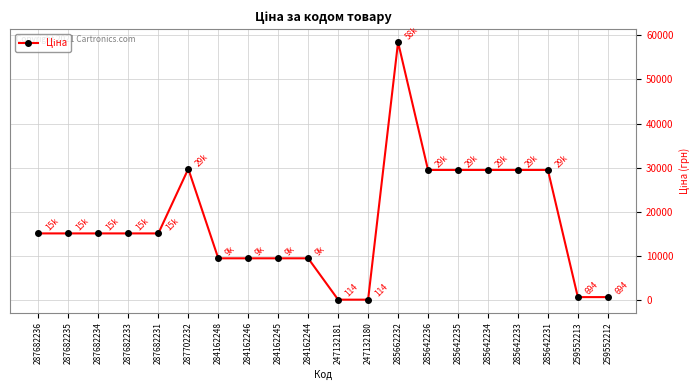

The value at 247132181 is 114.1. True or false?

True